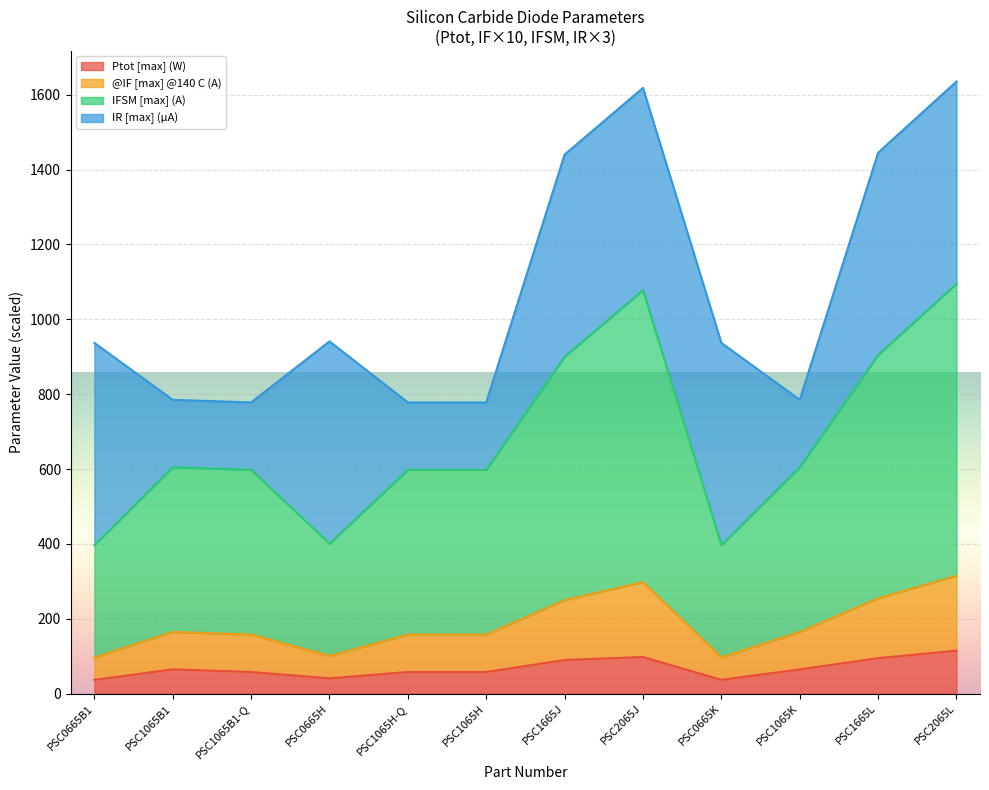

What is the sum of the Ptot [max] (W) values at PSC1665J and PSC1065B1-Q?

148